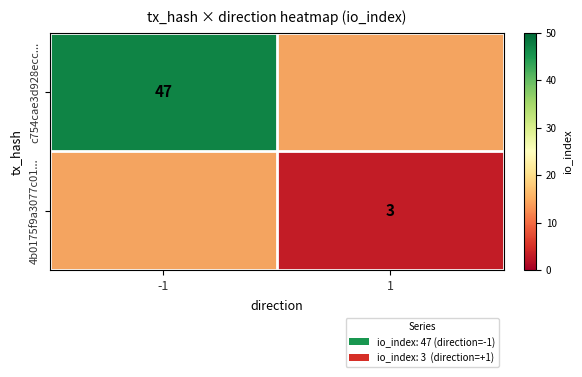

The value of c754cae3d928ecc... at -1 is 47. True or false?

True